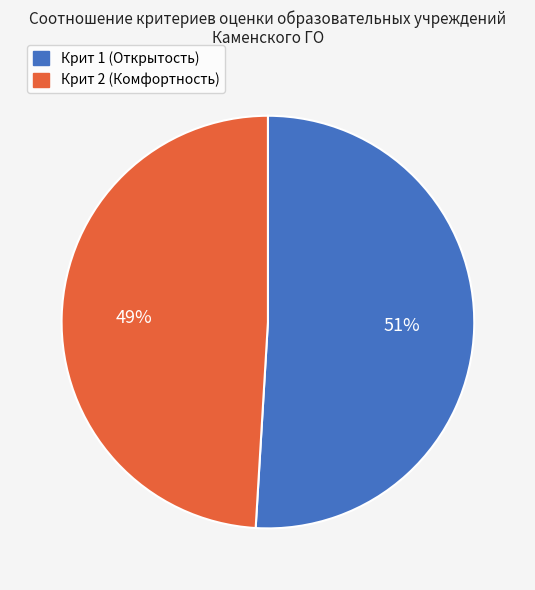

To the nearest percent, what is the difference between the Крит 2 (Комфортность) and Крит 1 (Открытость) slice percentages?

2%